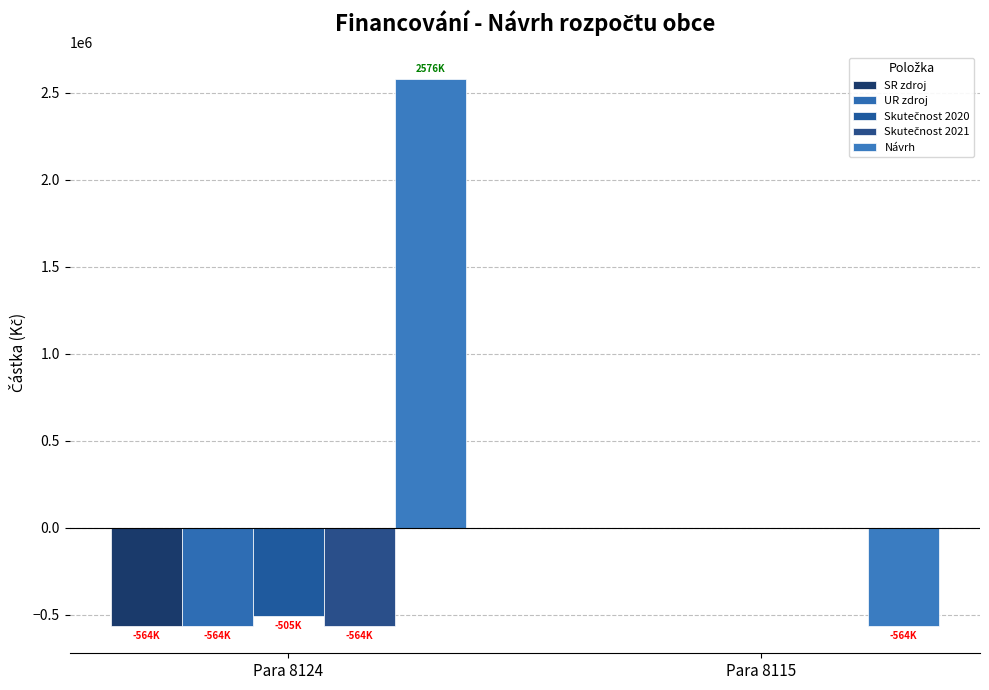

Does the chart contain stacked bars?

No